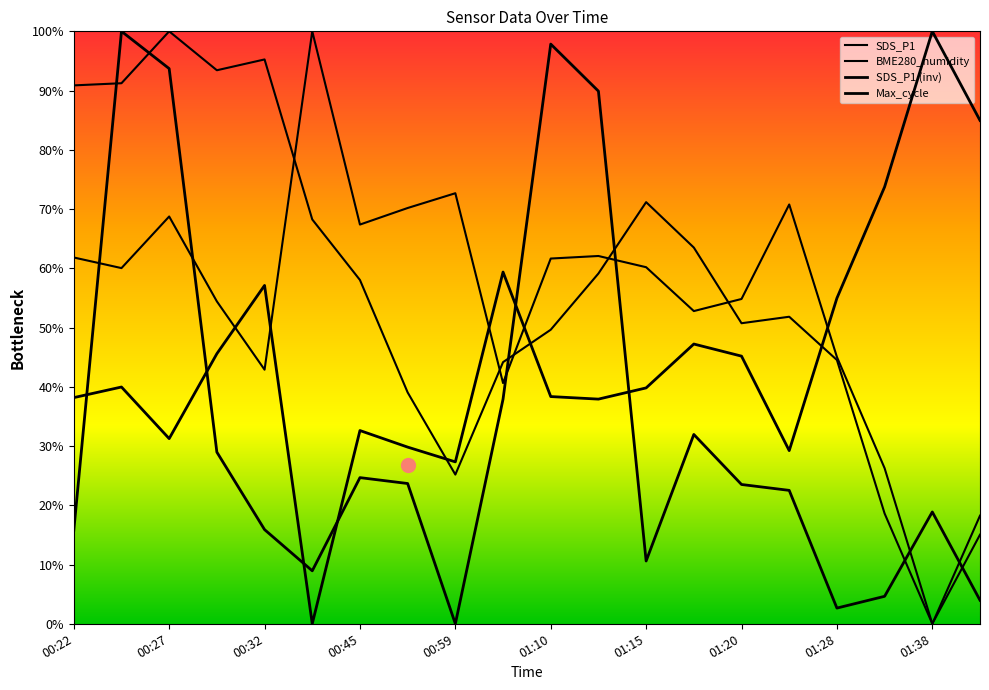

Is this an area chart (filled region under the line)?

No